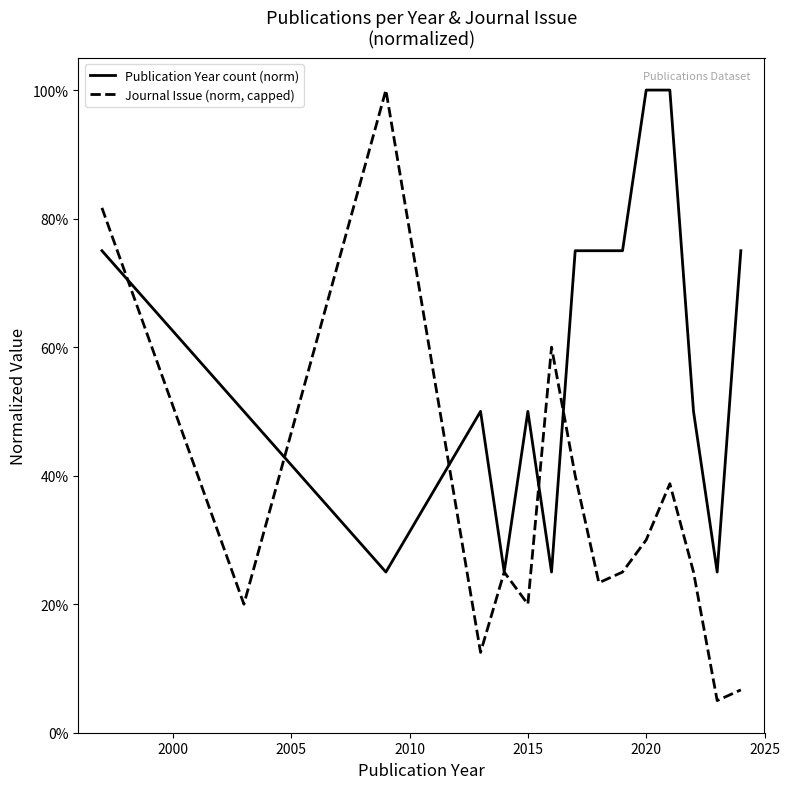

What is the smallest value displayed?

0.1